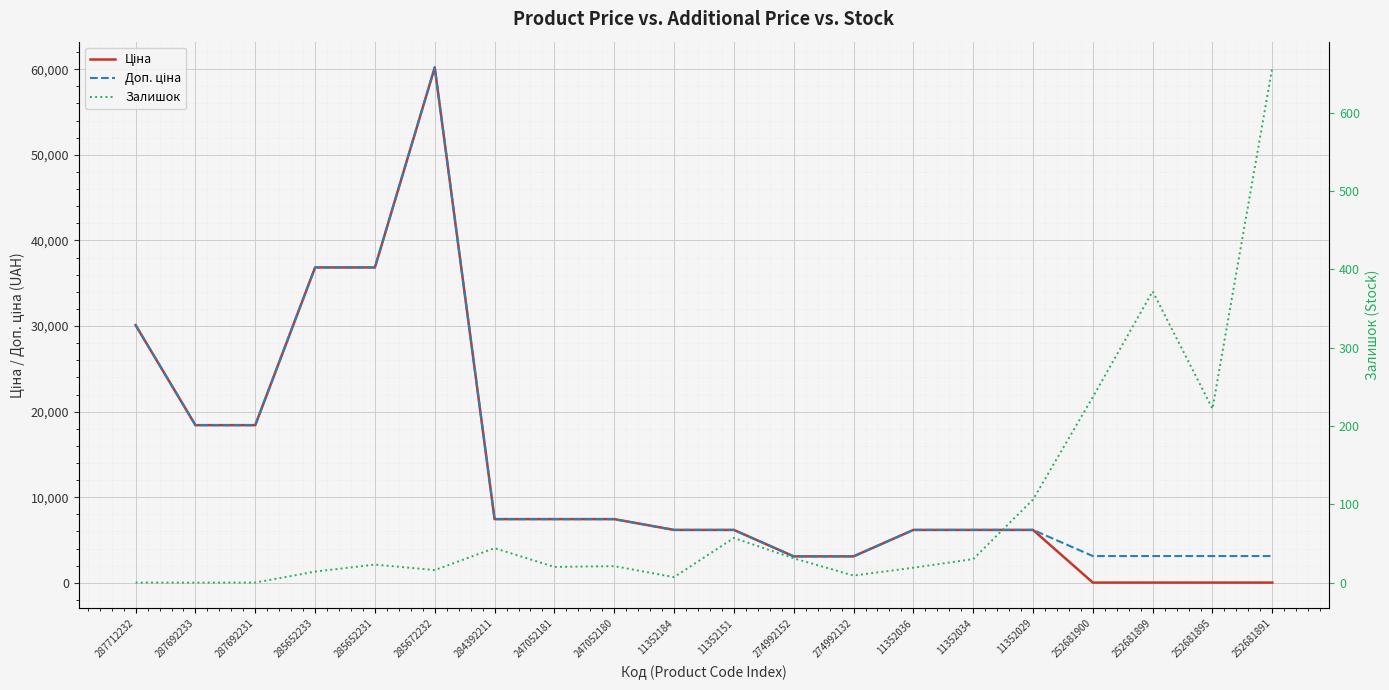

How many data points in Доп. ціна are above 6182?

14